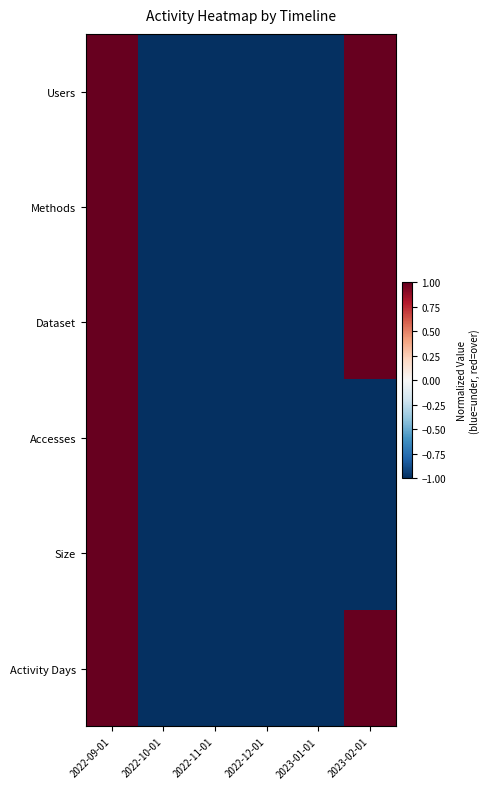

Reading right to left, extract all data points from this chart.

Users: 2023-02-01=1.0	2023-01-01=-1.0	2022-12-01=-1.0	2022-11-01=-1.0	2022-10-01=-1.0	2022-09-01=1.0
Methods: 2023-02-01=1.0	2023-01-01=-1.0	2022-12-01=-1.0	2022-11-01=-1.0	2022-10-01=-1.0	2022-09-01=1.0
Dataset: 2023-02-01=1.0	2023-01-01=-1.0	2022-12-01=-1.0	2022-11-01=-1.0	2022-10-01=-1.0	2022-09-01=1.0
Accesses: 2023-02-01=-1.0	2023-01-01=-1.0	2022-12-01=-1.0	2022-11-01=-1.0	2022-10-01=-1.0	2022-09-01=1.0
Size: 2023-02-01=-1.0	2023-01-01=-1.0	2022-12-01=-1.0	2022-11-01=-1.0	2022-10-01=-1.0	2022-09-01=1.0
Activity Days: 2023-02-01=1.0	2023-01-01=-1.0	2022-12-01=-1.0	2022-11-01=-1.0	2022-10-01=-1.0	2022-09-01=1.0